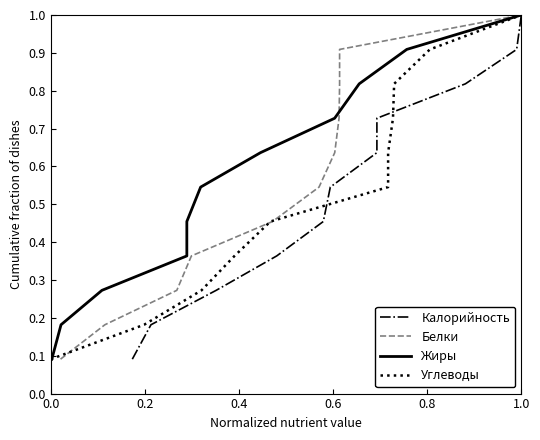

How many series are shown in this chart?

4